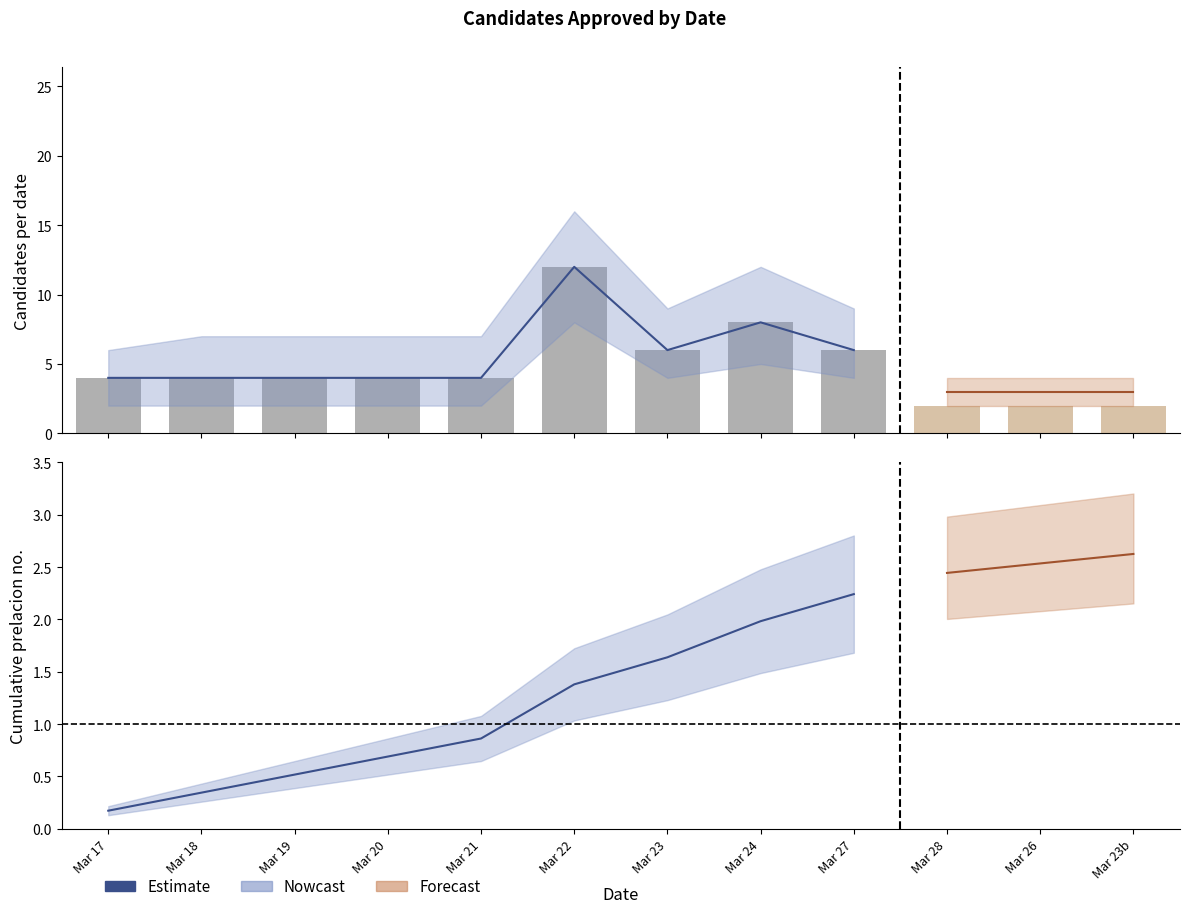

Rank the series at Mar 18 from highest to lowest value.

Bars (observed), Estimate